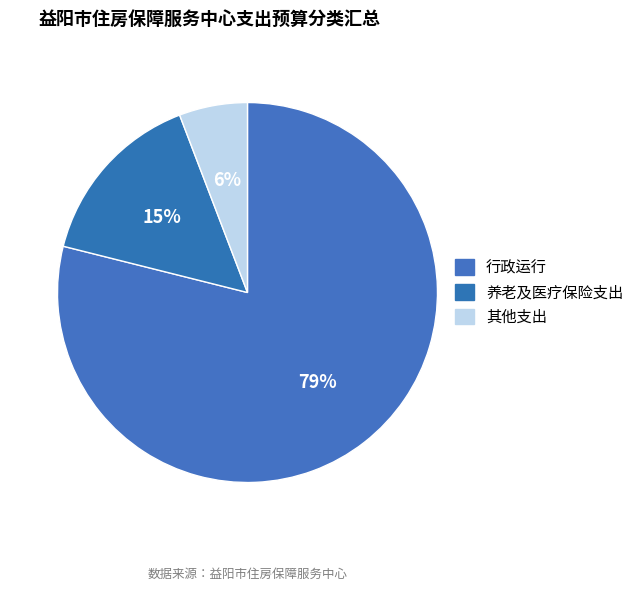

Rank the categories by value from lowest to highest.

其他支出, 养老及医疗保险支出, 行政运行